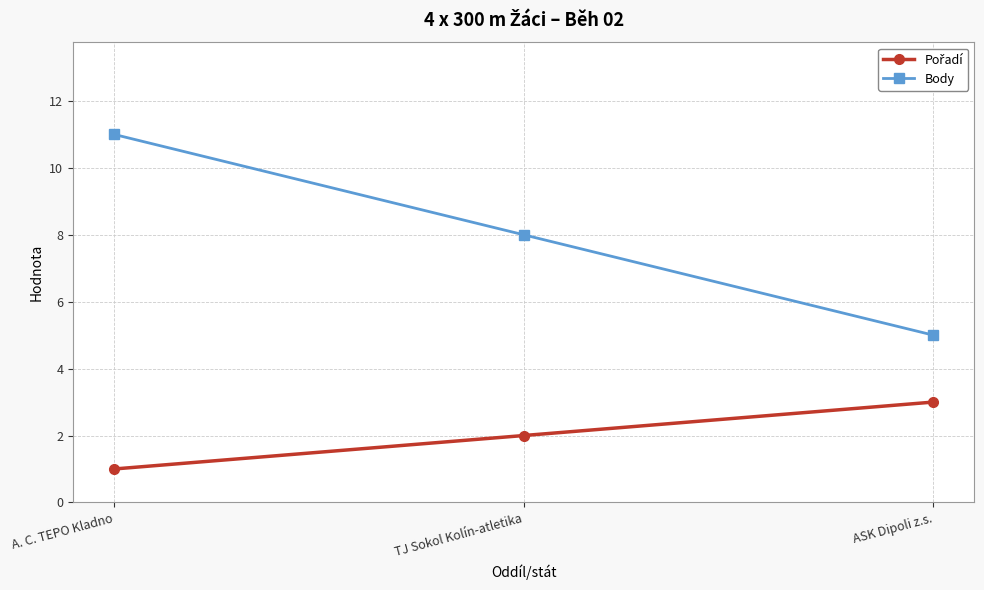

What is the approximate value of Body at A. C. TEPO Kladno?

11